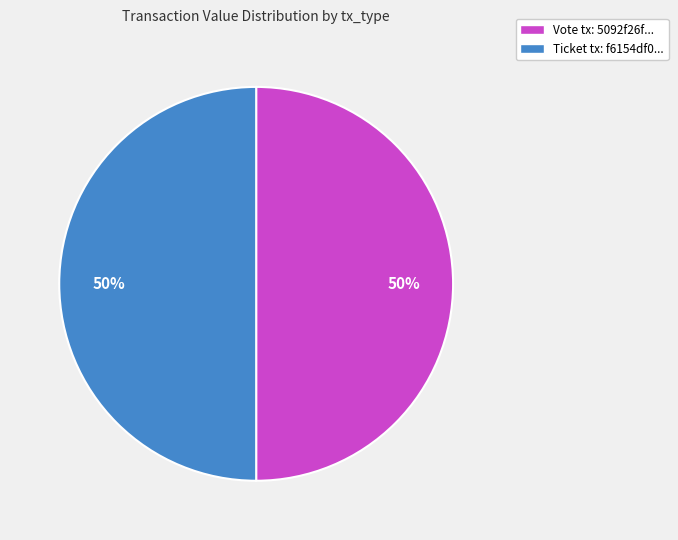

Approximately how many times larger is the value at Ticket tx: f6154df0... compared to Vote tx: 5092f26f...?

1.0